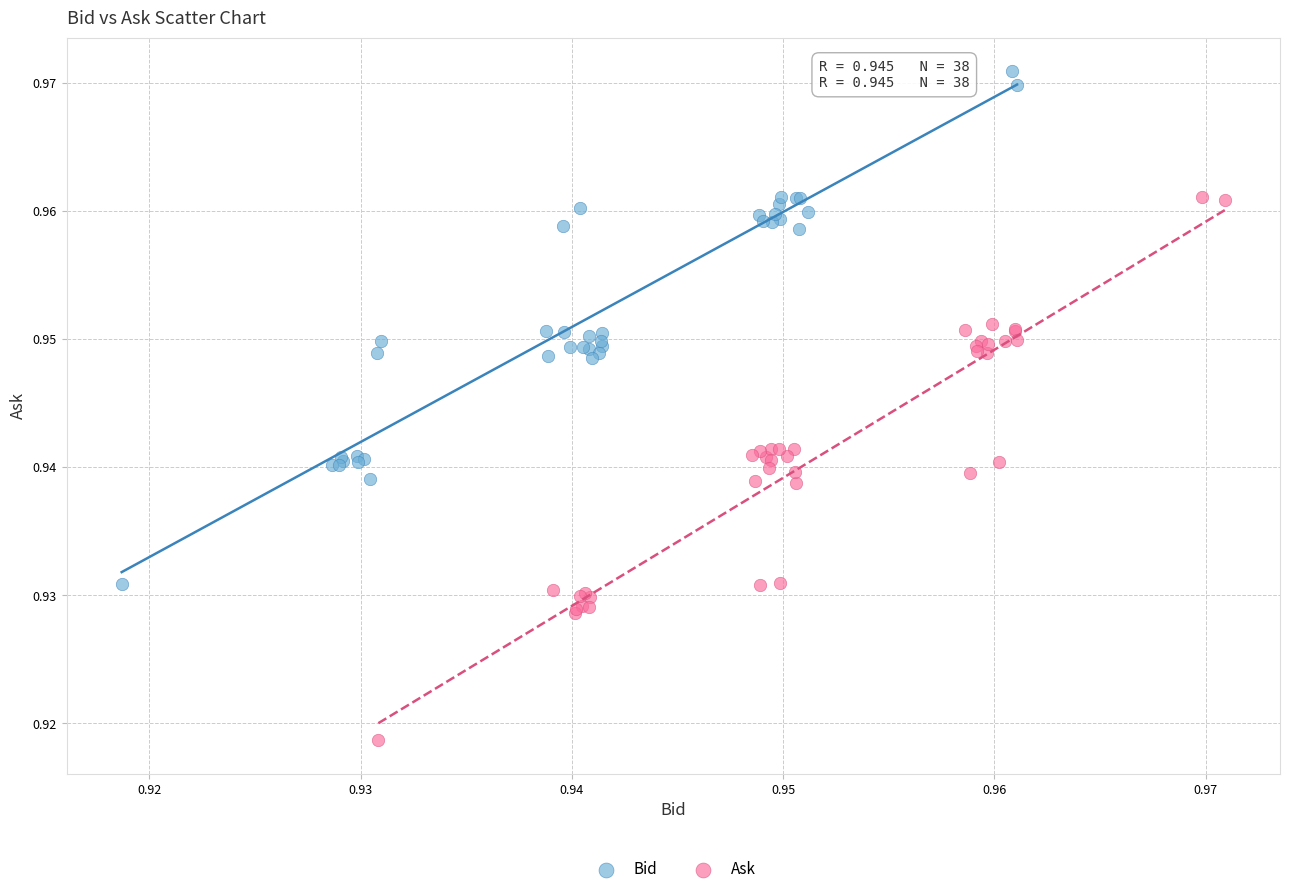

Which series has the largest Y range (max minus min)?

Ask